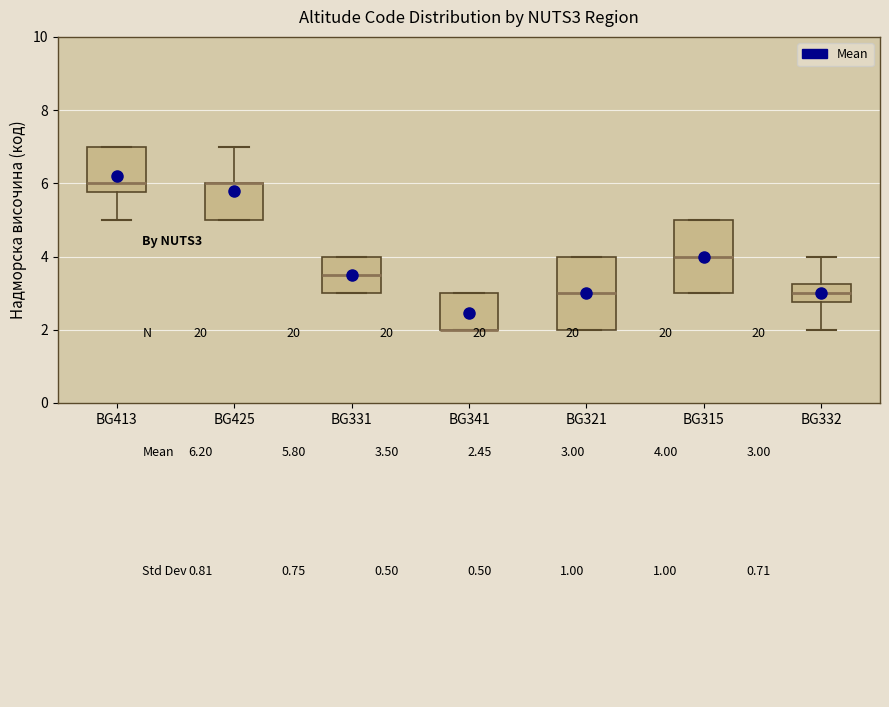

Reading left to right, transcribe this box plot: for each box, give where its median line is, the range the box spans, and where its two whiskers end, as read against the y-axis. The values are not printed on the chart, so give them approximately, as read against the axis.

BG413: median 6.0, box 5.8 to 7.0, whiskers 5.0 to 7.0
BG425: median 6.0 (drawn on the box's upper edge), box 5.0 to 6.0, whiskers 5.0 to 7.0
BG331: median 3.6, box 3.0 to 4.0, whiskers 3.0 to 4.0
BG341: median 2.0 (drawn on the box's lower edge), box 2.0 to 3.0, whiskers 2.0 to 3.0
BG321: median 3.0, box 2.0 to 4.0, whiskers 2.0 to 4.0
BG315: median 4.0, box 3.0 to 5.0, whiskers 3.0 to 5.0
BG332: median 3.0, box 2.8 to 3.2, whiskers 2.0 to 4.0